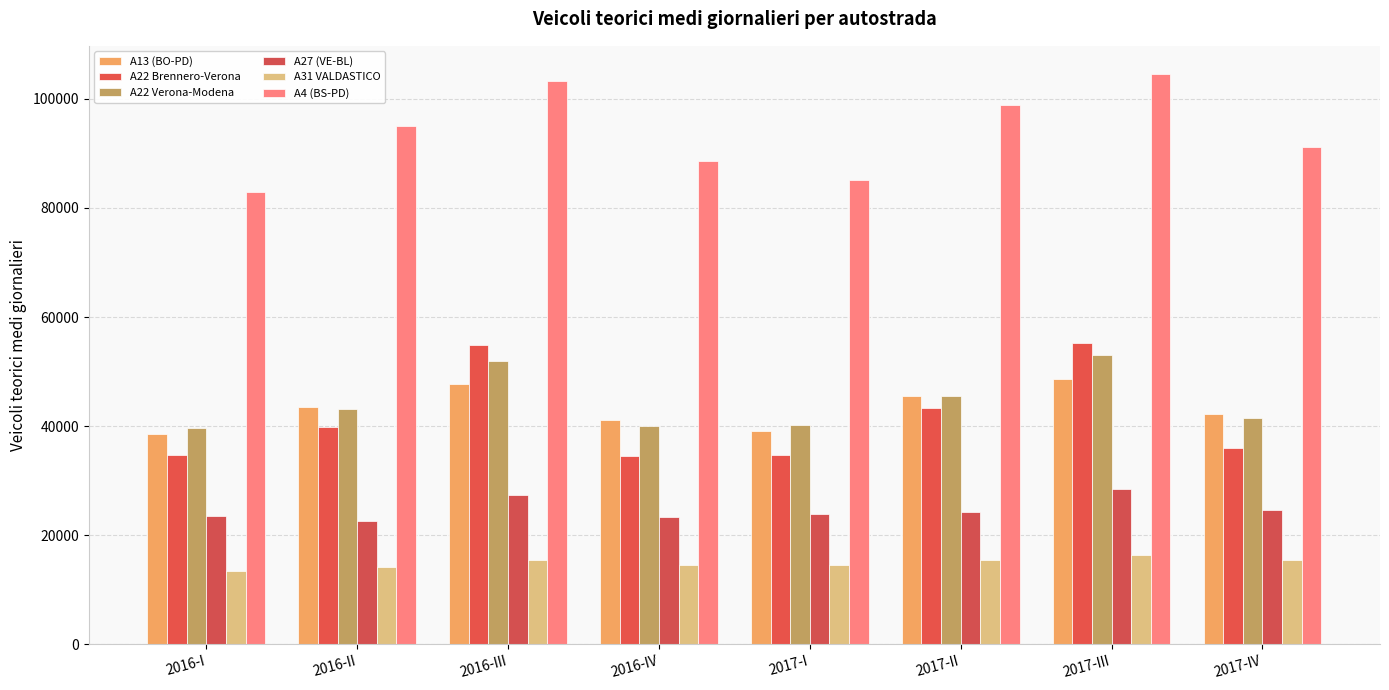

At which category is the sum across all series the highest?

2017-III